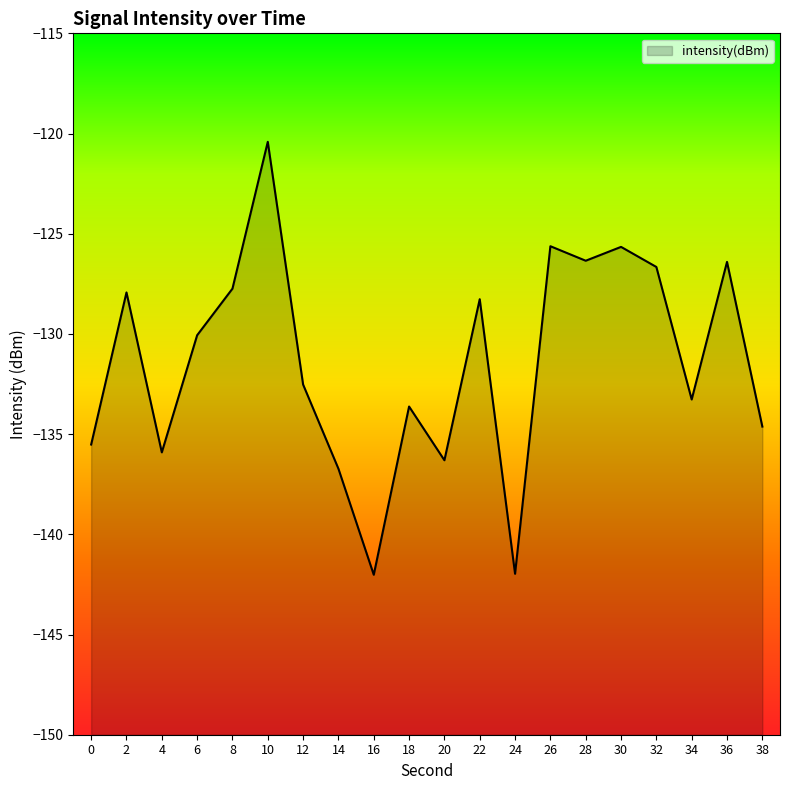

What is the difference between the second highest and second lowest values?

16.3